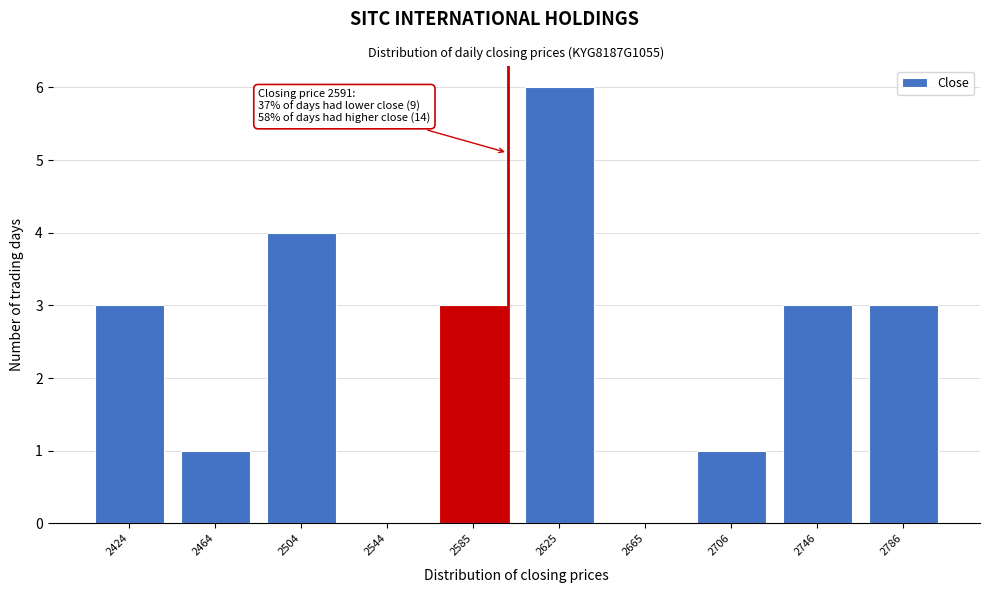

Reading left to right, what are all the values shown in this chart?

2424=3	2464=1	2504=4	2544=0	2585=3	2625=6	2665=0	2706=1	2746=3	2786=3